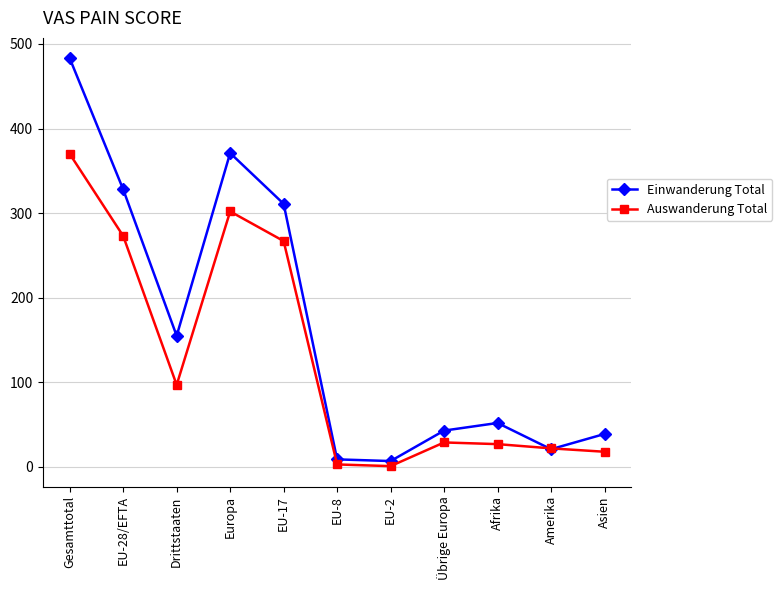

At how many categories does at least one series exceed 1?

11